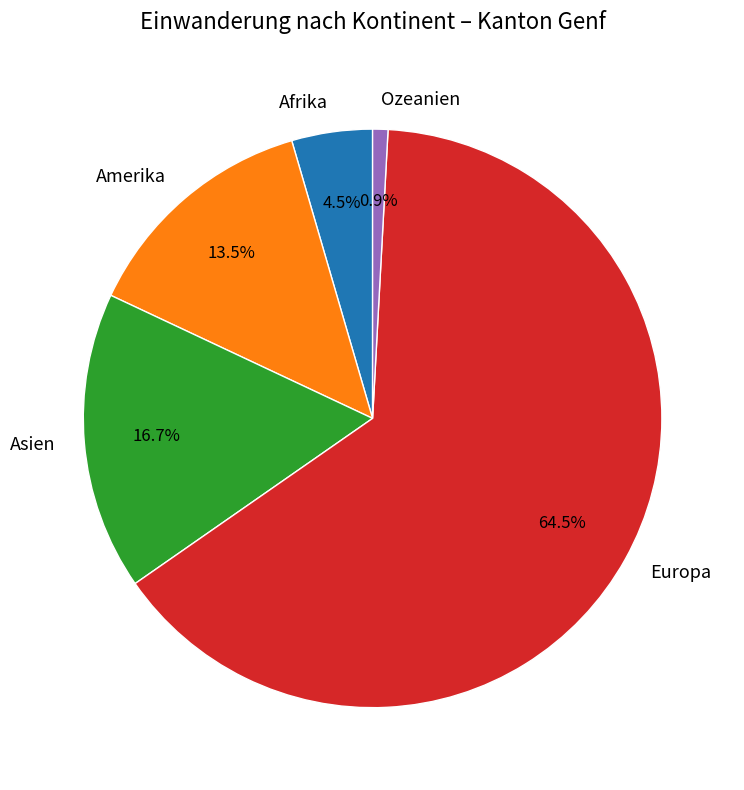

Is there any slice that represents more than half of the pie?

Yes